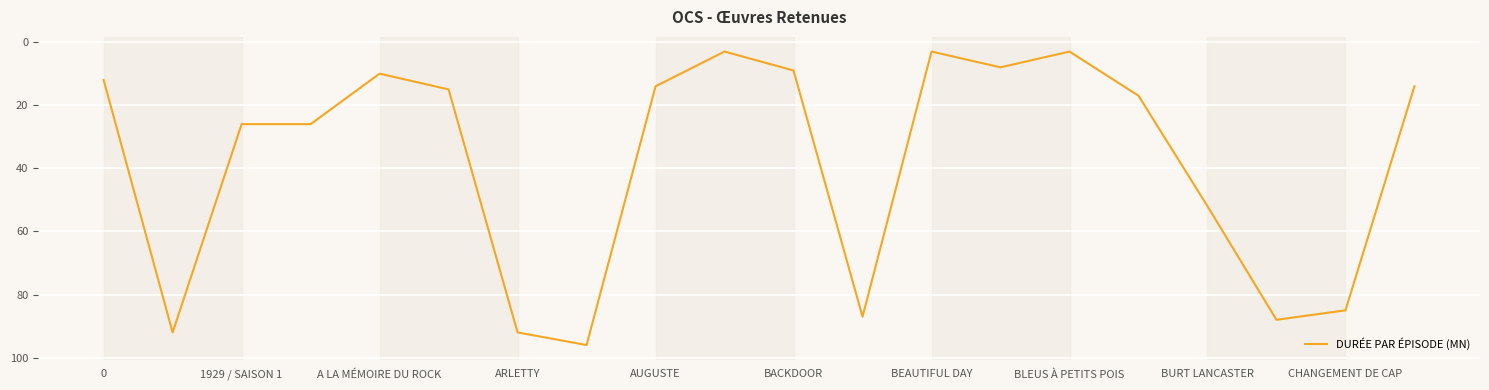

What is the difference between the maximum and minimum values?

93